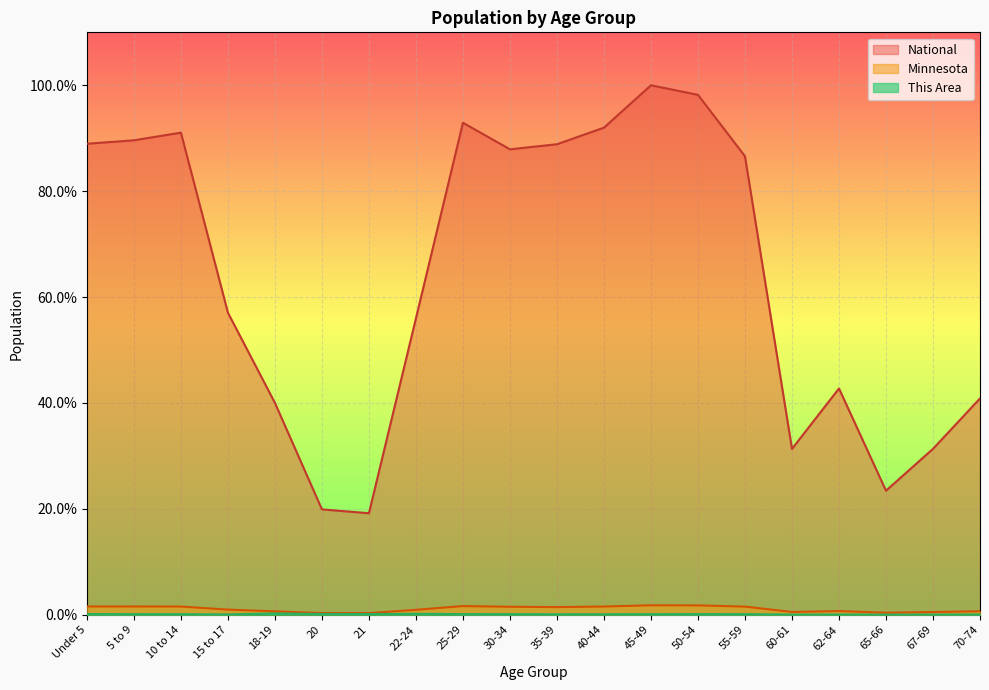

What are all the series names shown in the legend?

This Area, Minnesota, National